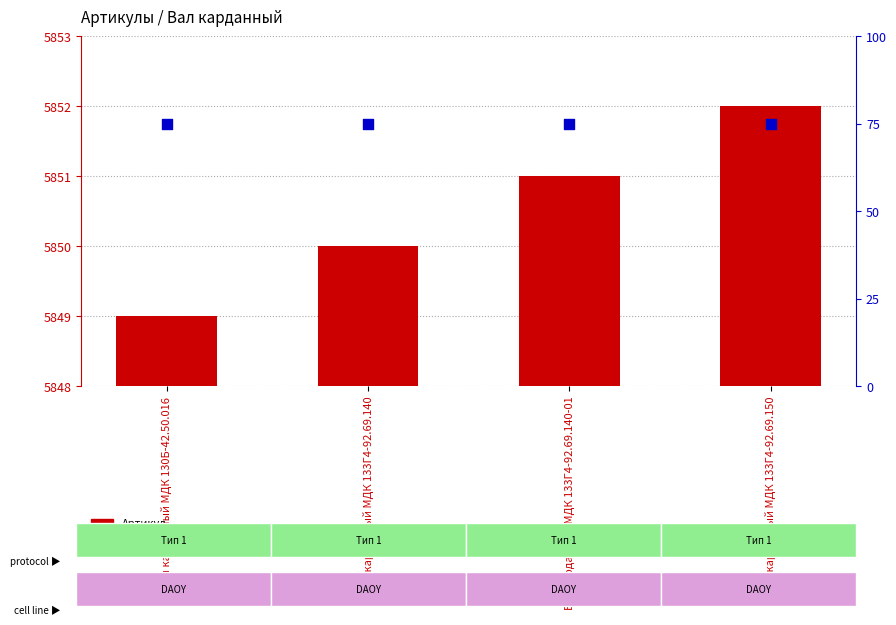

Is the value of Цена (тыс. руб.) at Вал карданный МДК 133Г4-92.69.140 greater than the value of Артикул at Вал карданный МДК 130Б-42.50.016?

No